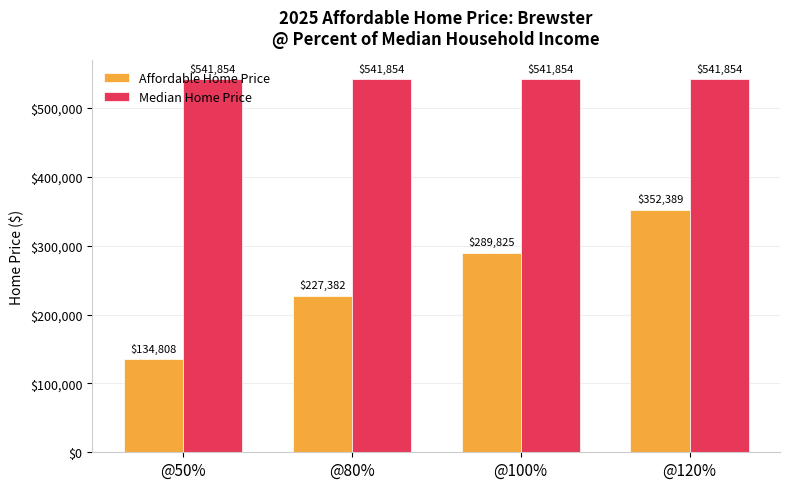

Which series changed the most between @100% and @120%?

Affordable Home Price